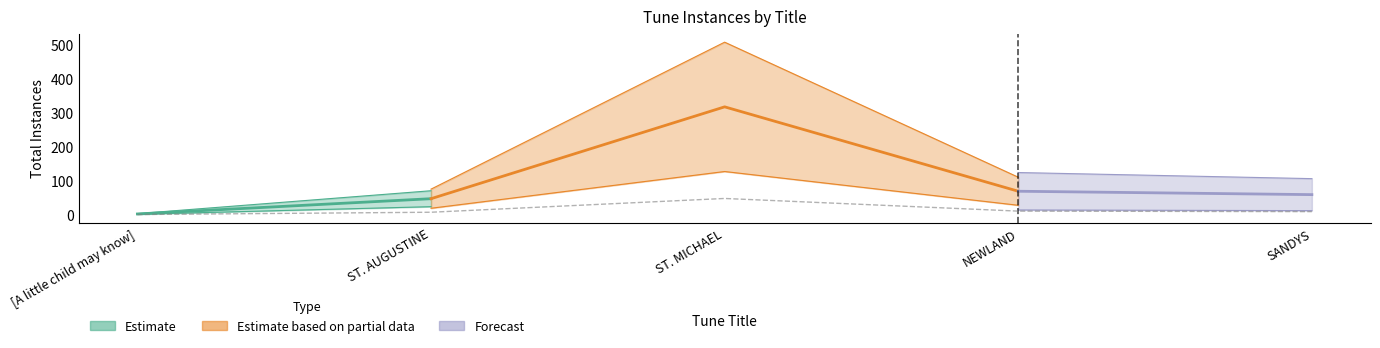

Which label corresponds to the smallest value in the chart?

[A little child may know]